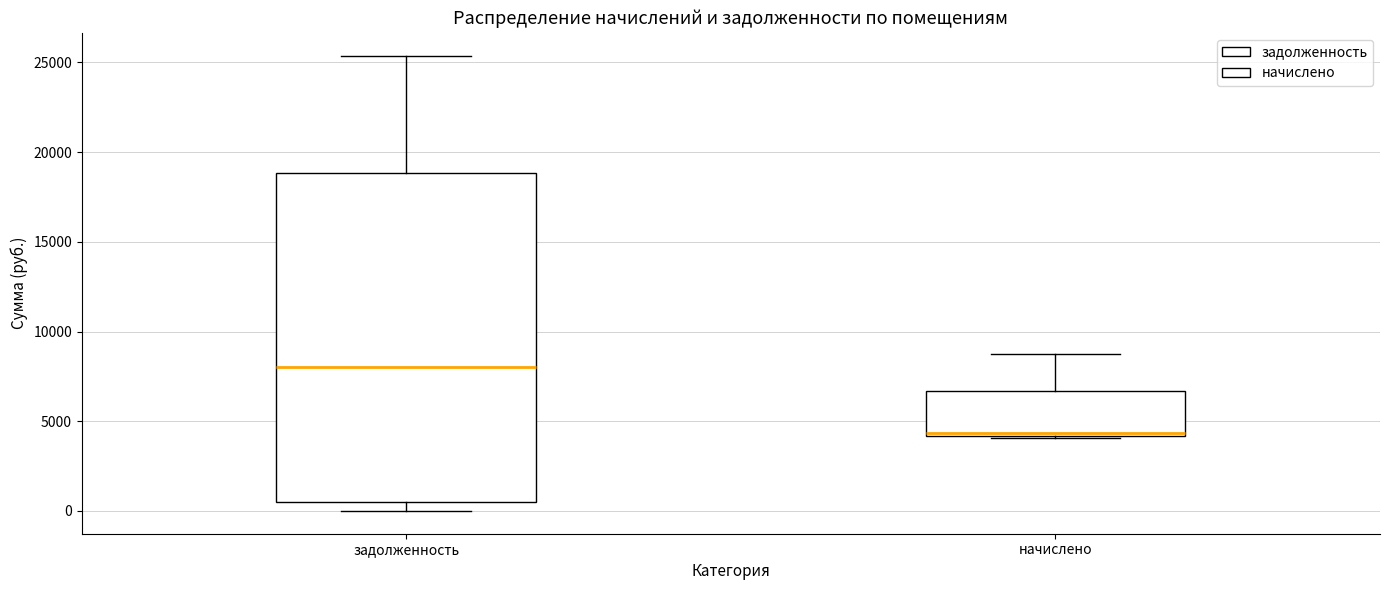

Where does the median line of the box for задолженность sit on the y-axis? The values are not printed on the chart, so give them approximately, as read against the axis.

8000